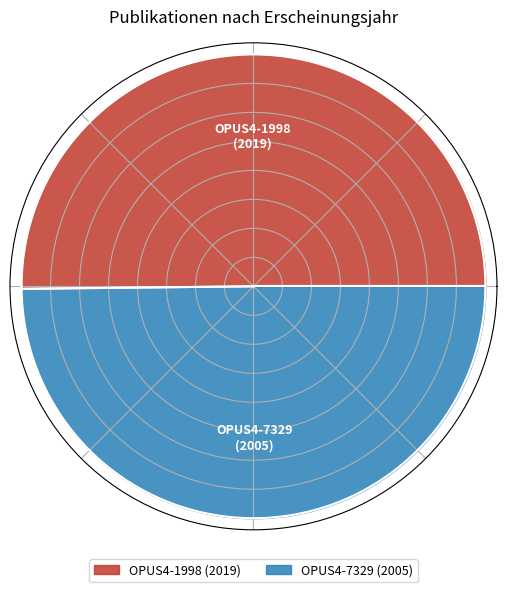

How many segments does this pie chart have?

2